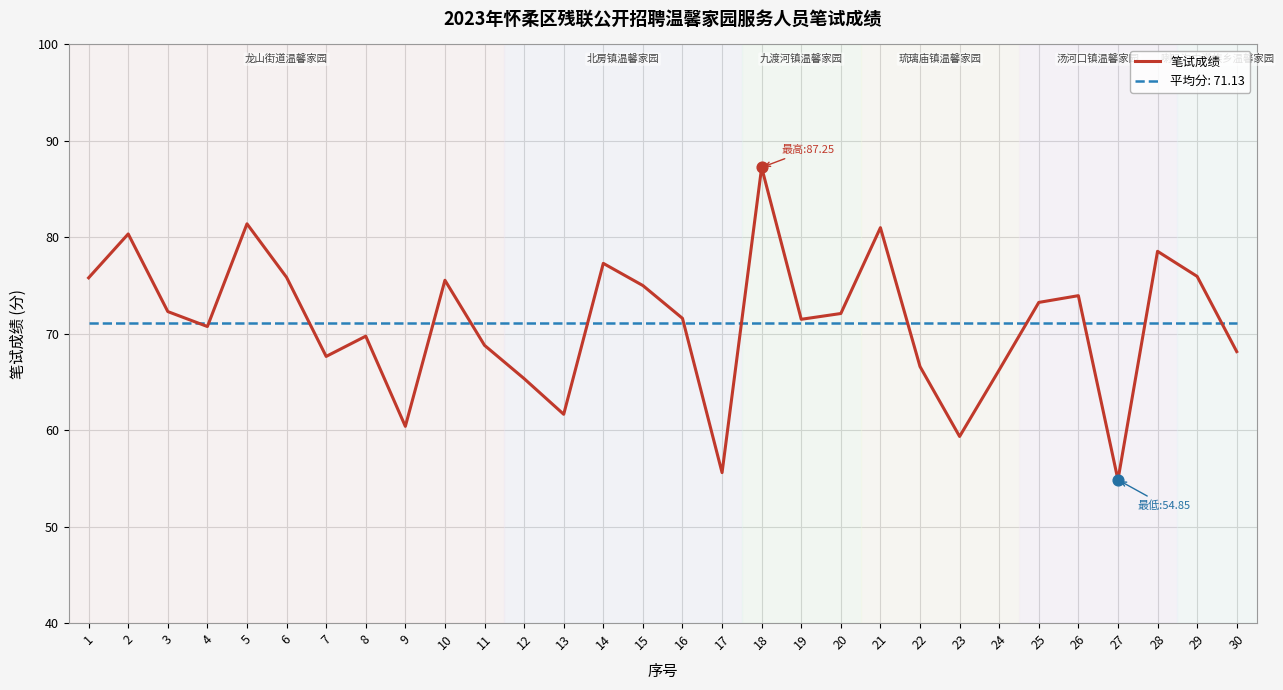

Between 12 and 20, which series saw the biggest shift?

笔试成绩